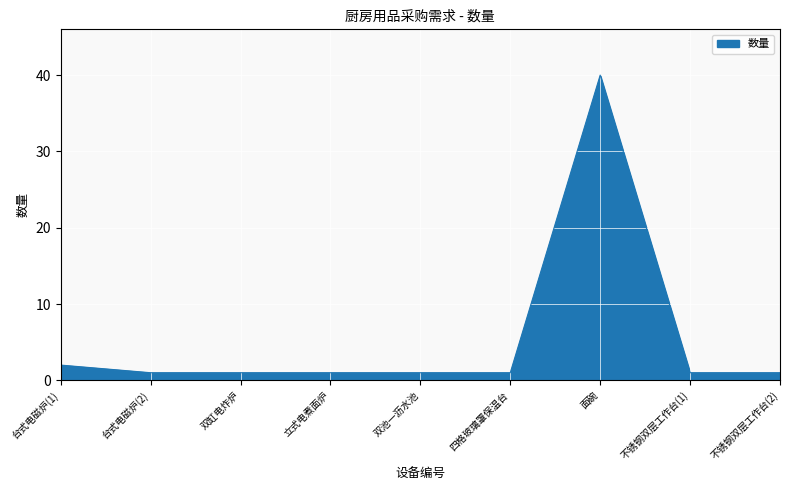

The value at 台式电磁炉(2) is 1. True or false?

True